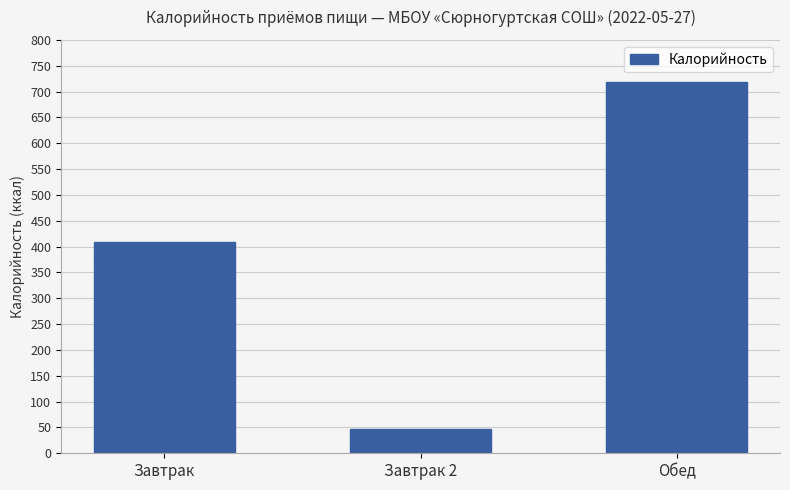

How many distinct data groups are displayed?

1